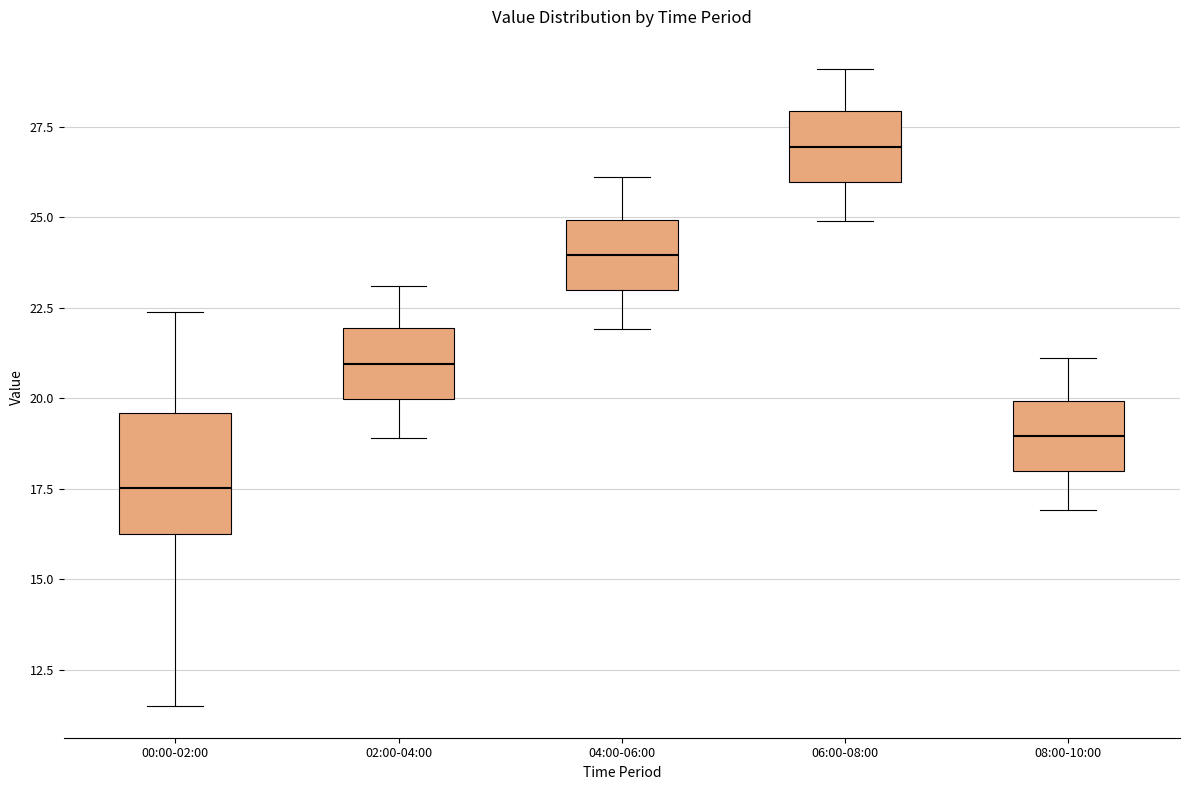

Where does the median line of the box for 00:00-02:00 sit on the y-axis? The values are not printed on the chart, so give them approximately, as read against the axis.

17.5